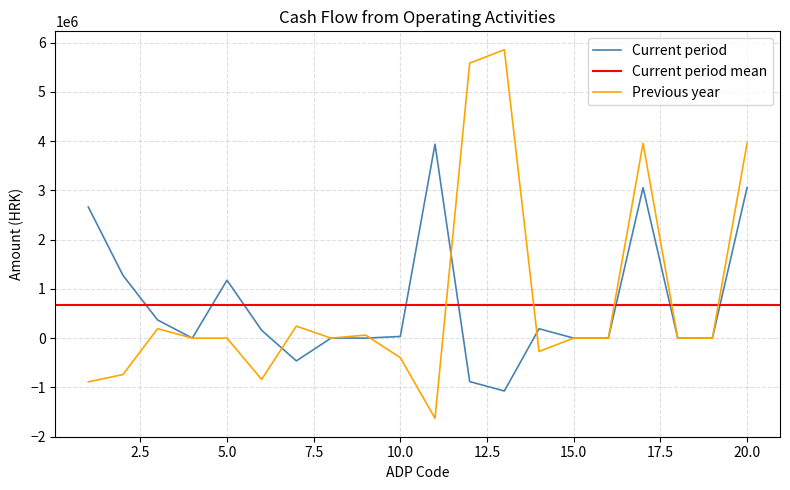

Where do Previous year and Current period first cross each other?

6 and 7